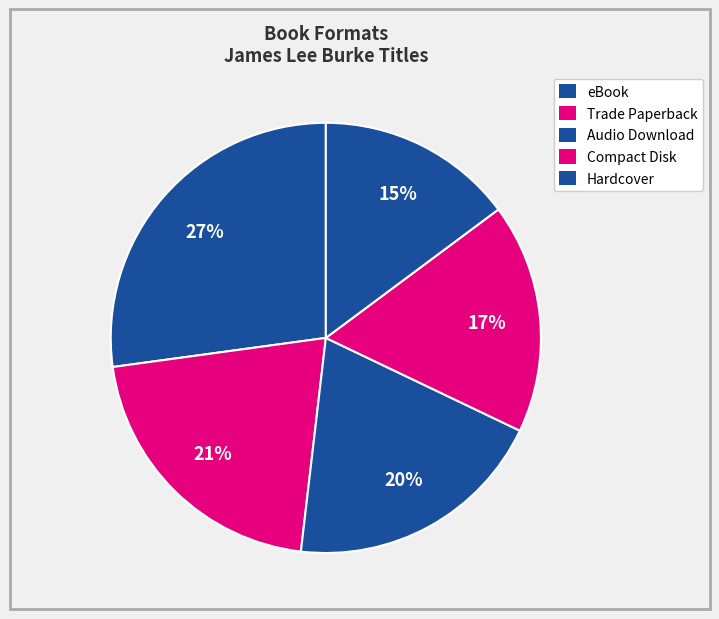

To the nearest percent, what is the average slice percentage?

20%